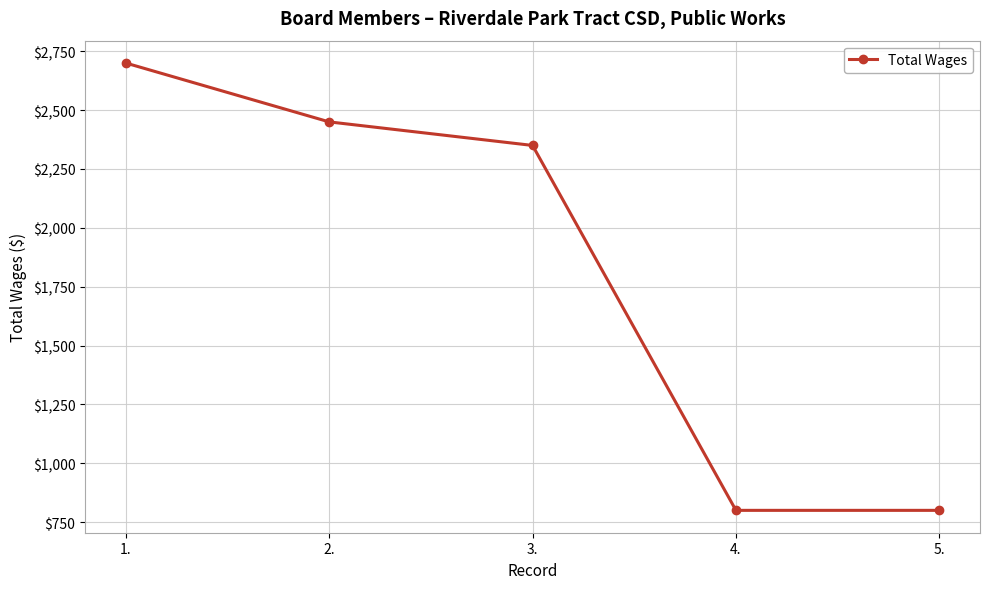

What is the minimum value shown in the chart?

800